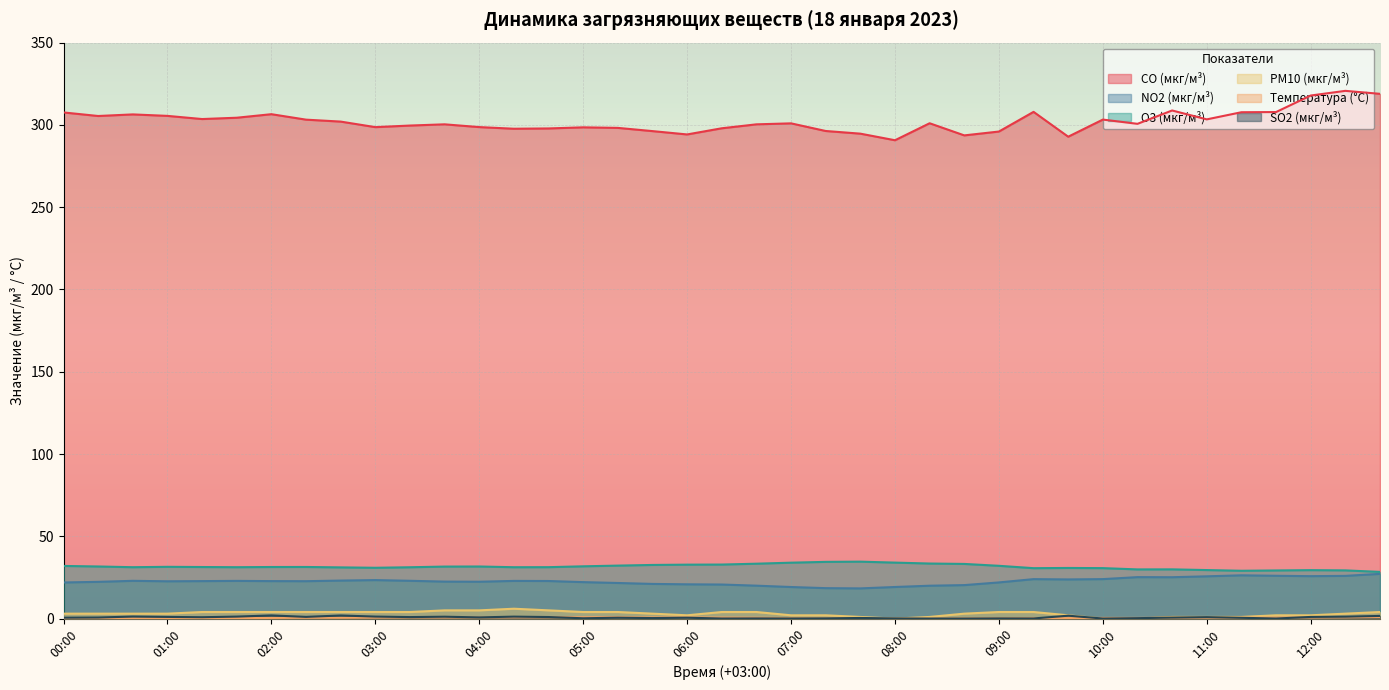

True or false: SO2 (мкг/м³) and O3 (мкг/м³) intersect in this chart.

False